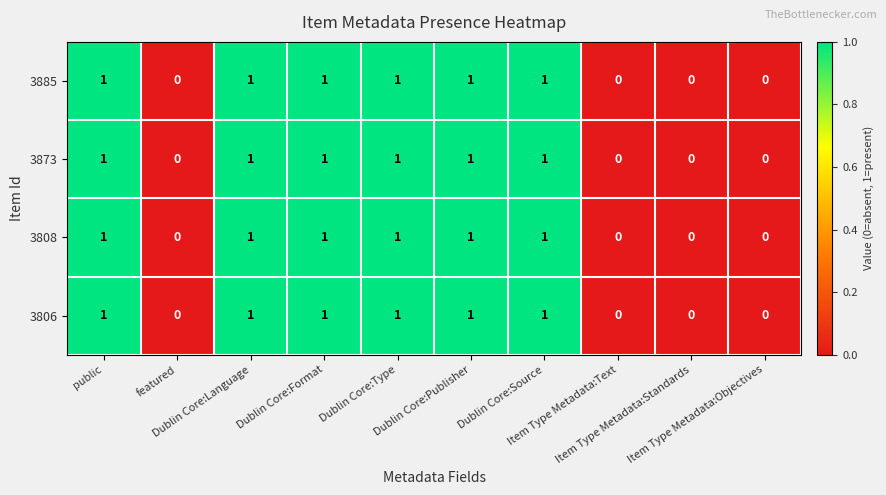

What is the sum of all 3873 values?

6